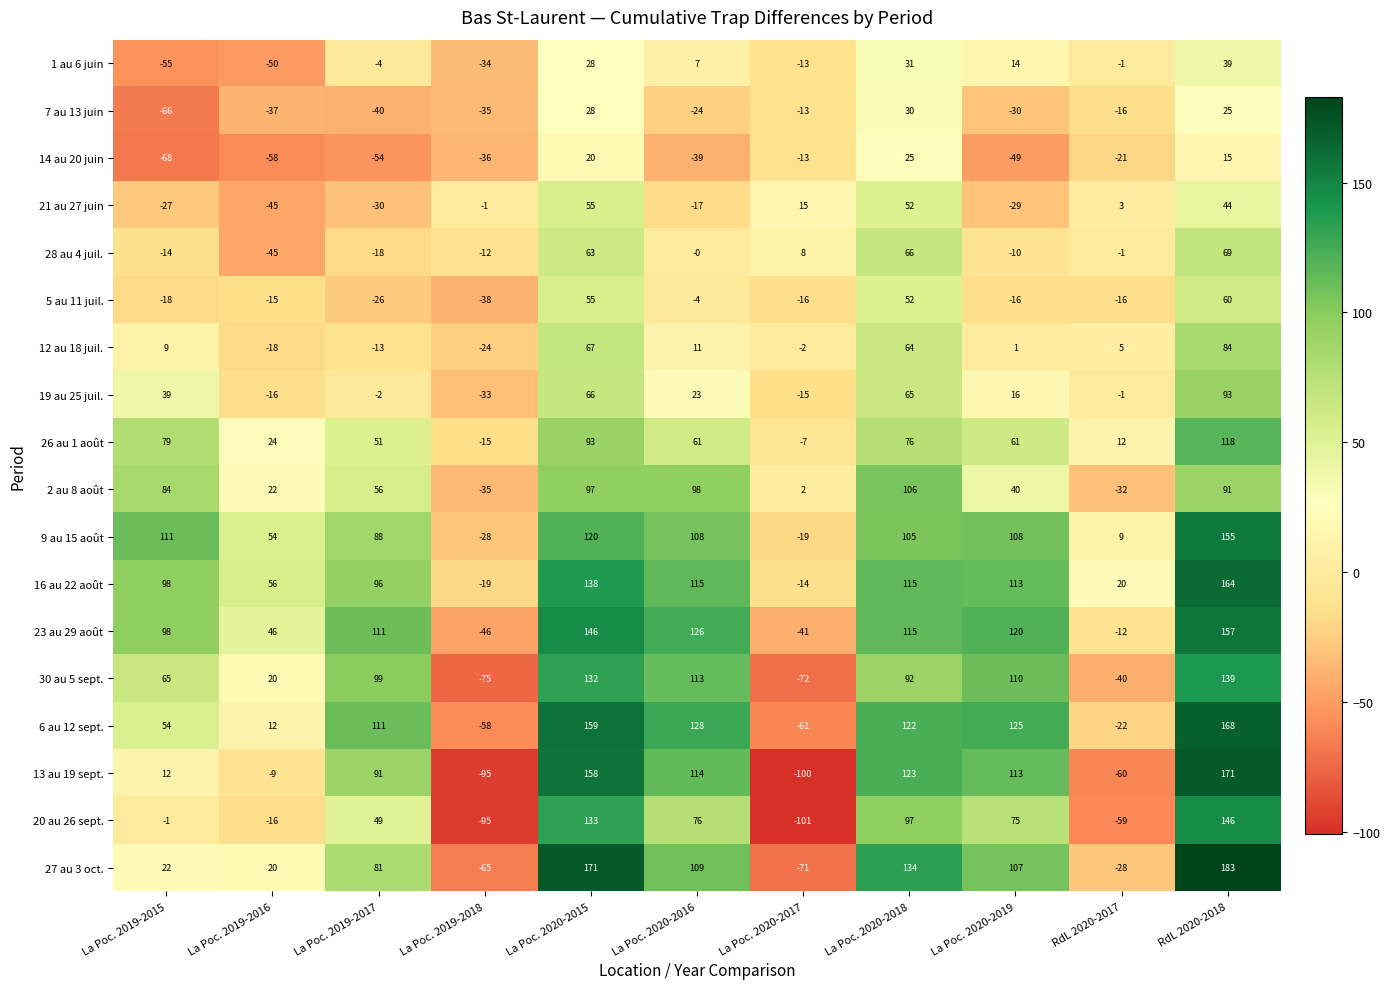

Which series has the largest total across all categories?

16 au 22 août